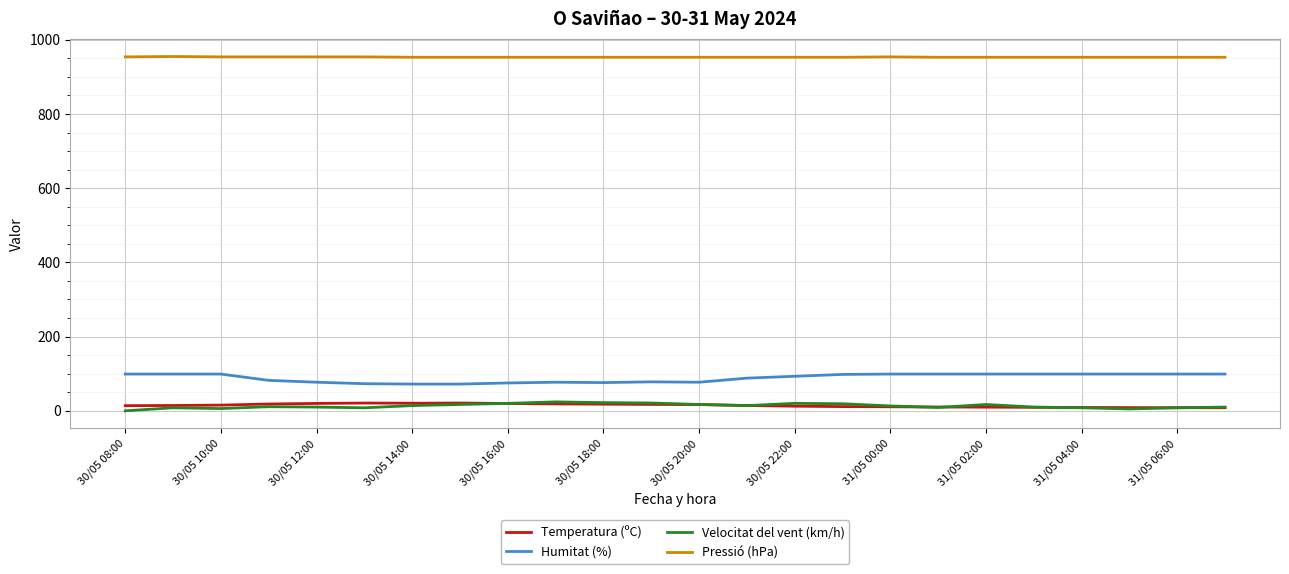

Which series has the largest total across all categories?

Pressió (hPa)